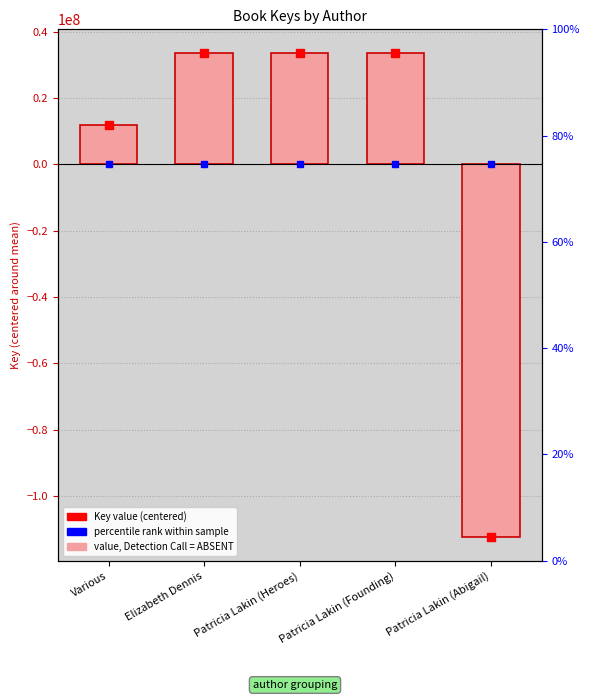

What value does the data have at Patricia Lakin (Heroes)?

33482621.2